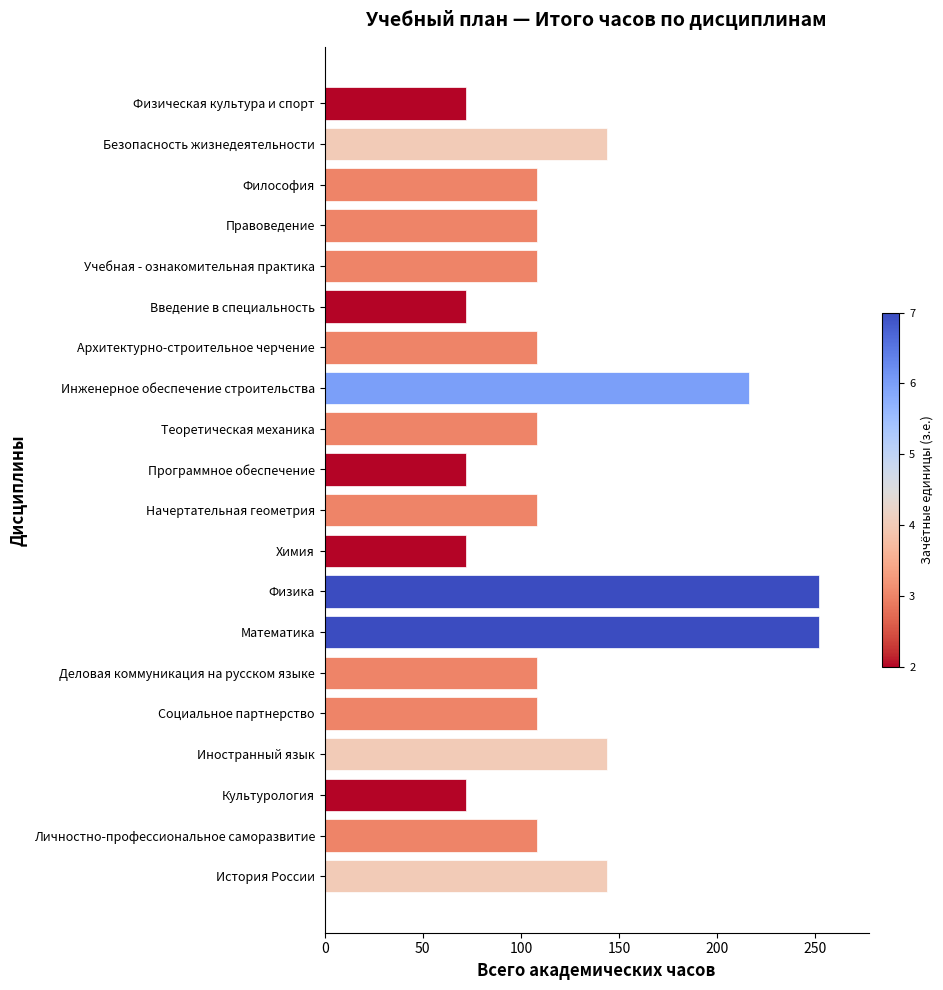

Reading bottom to top, extract all data points from this chart.

История России=144	Личностно-профессиональное саморазвитие=108	Культурология=72	Иностранный язык=144	Социальное партнерство=108	Деловая коммуникация на русском языке=108	Математика=252	Физика=252	Химия=72	Начертательная геометрия=108	Программное обеспечение=72	Теоретическая механика=108	Инженерное обеспечение строительства=216	Архитектурно-строительное черчение=108	Введение в специальность=72	Учебная - ознакомительная практика=108	Правоведение=108	Философия=108	Безопасность жизнедеятельности=144	Физическая культура и спорт=72